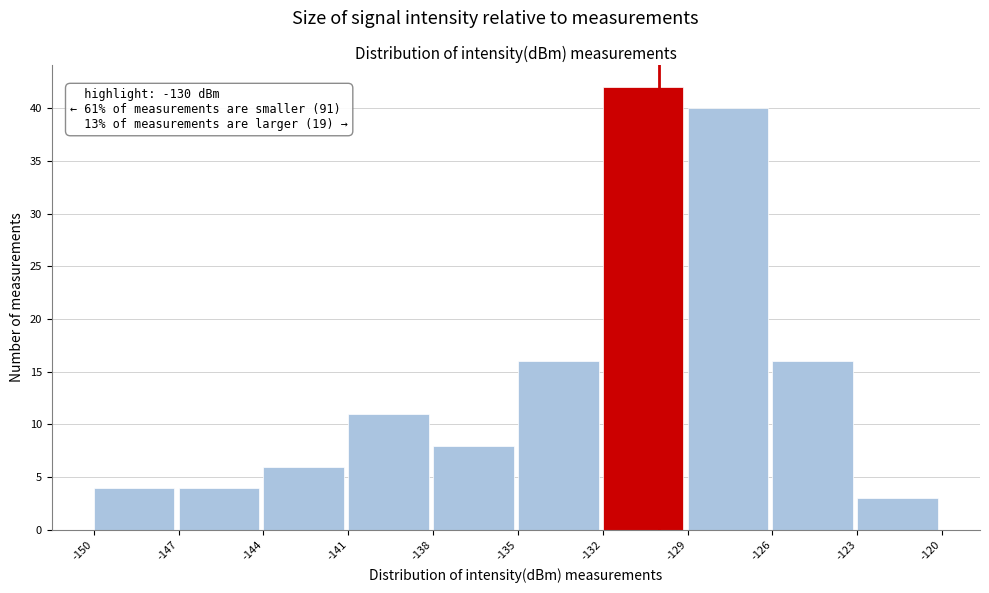

Over which range of the x-axis is the bar tallest?

-132 to -129